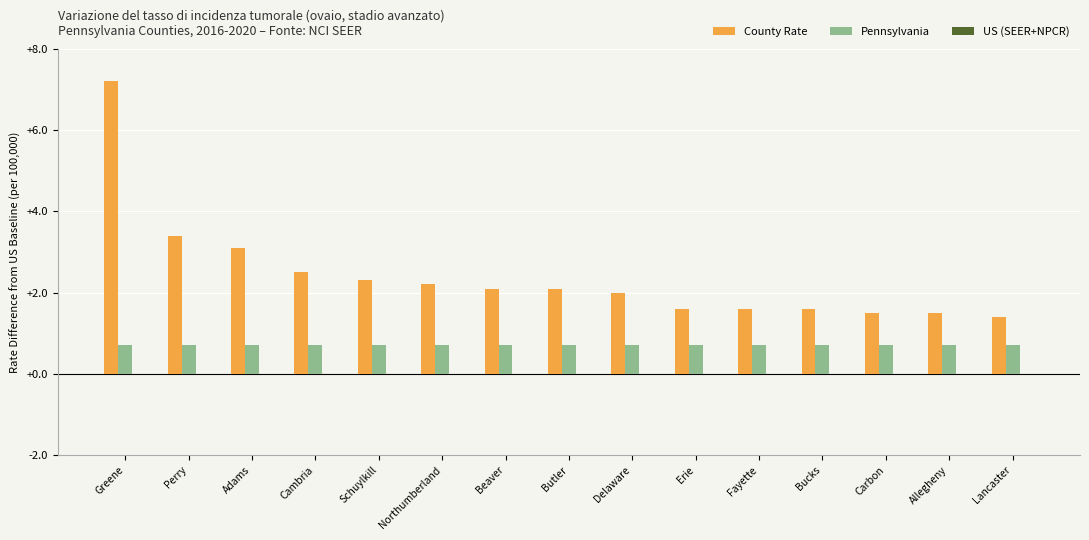

The County Rate series shows 0.8 at Bucks. True or false?

False